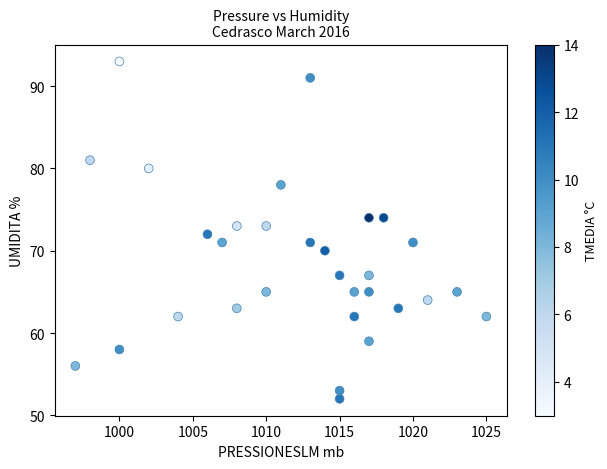

What is the range of X values (max minus min)?

28